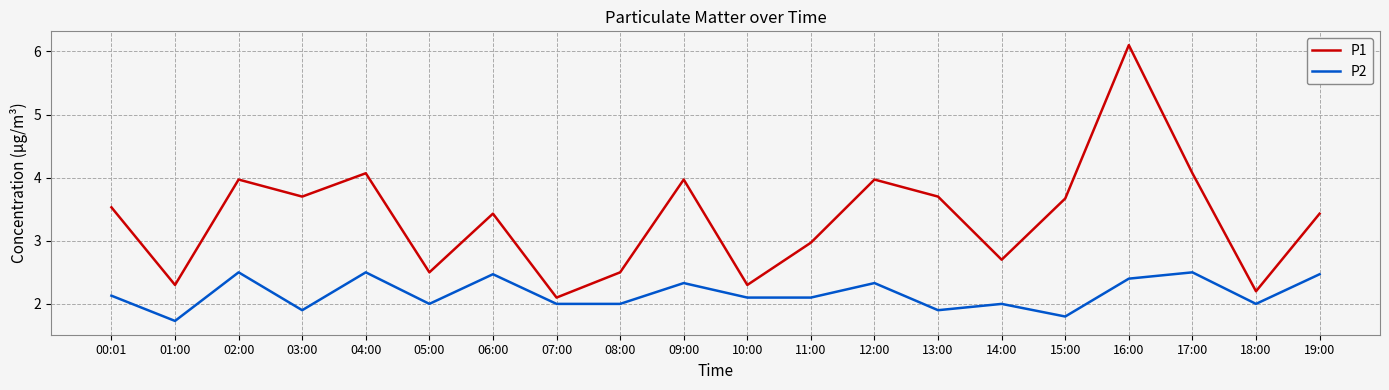

Is it true that P2 equals 0.7 at 16:00?

False